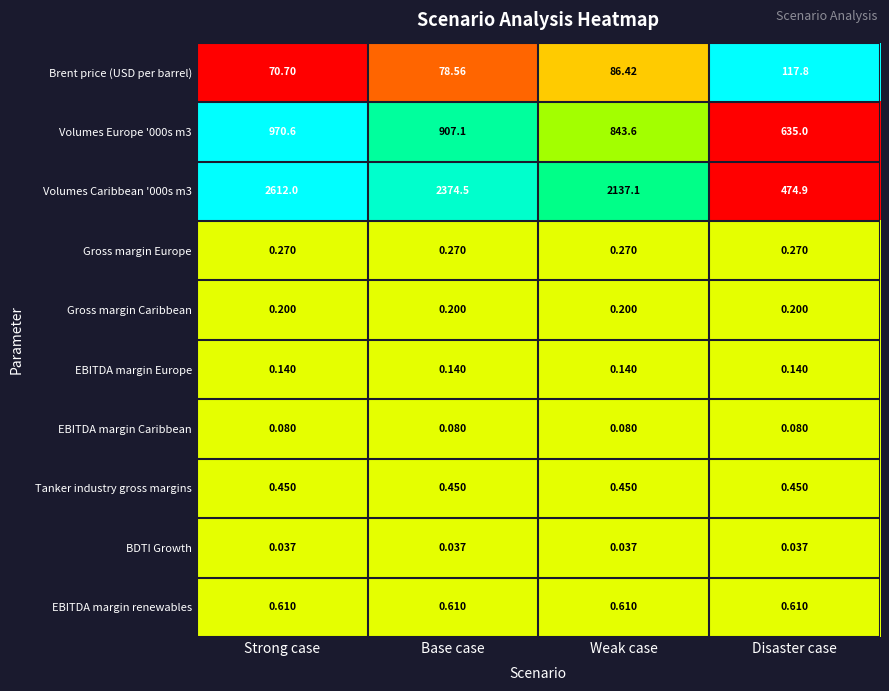

What is the greatest value displayed?

2612.0